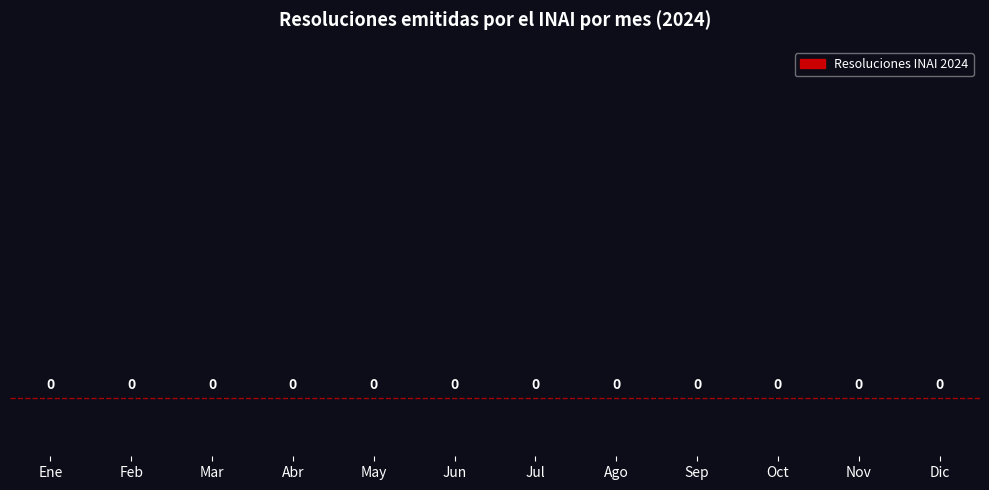

How many series are shown in this chart?

1